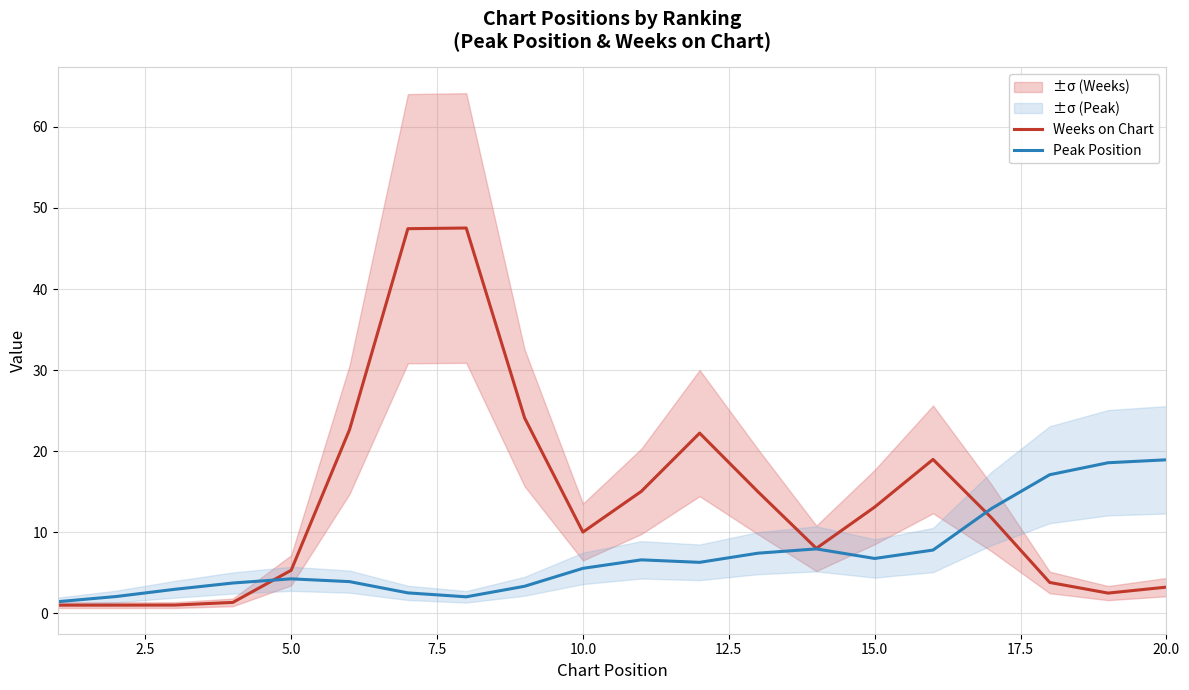

What is the highest value of the Weeks on Chart series?

47.5